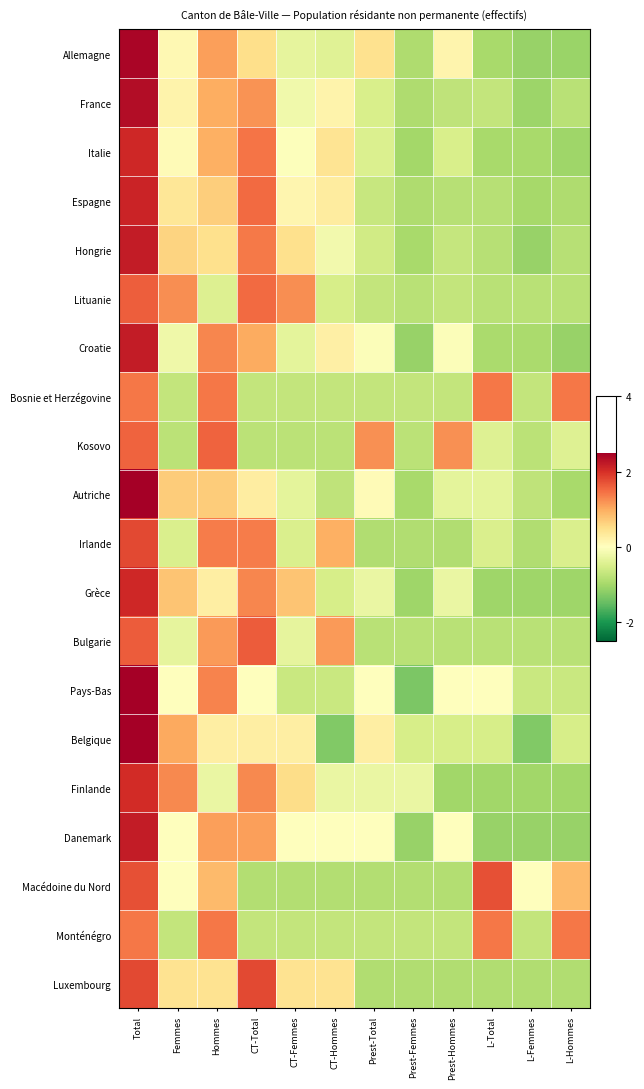

Reading left to right, list all the values displayed in this chart.

Allemagne: Total=2.4	Femmes=0.1	Hommes=1.1	CT-Total=0.5	CT-Femmes=-0.3	CT-Hommes=-0.4	Prest-Total=0.5	Prest-Femmes=-0.9	Prest-Hommes=0.2	L-Total=-1.0	L-Femmes=-1.1	L-Hommes=-1.1
France: Total=2.4	Femmes=0.2	Hommes=1.0	CT-Total=1.2	CT-Femmes=-0.2	CT-Hommes=0.2	Prest-Total=-0.5	Prest-Femmes=-0.9	Prest-Hommes=-0.8	L-Total=-0.7	L-Femmes=-1.1	L-Hommes=-0.8
Italie: Total=2.1	Femmes=0.1	Hommes=1.0	CT-Total=1.4	CT-Femmes=-0.0	CT-Hommes=0.4	Prest-Total=-0.5	Prest-Femmes=-1.0	Prest-Hommes=-0.5	L-Total=-1.0	L-Femmes=-1.0	L-Hommes=-1.0
Espagne: Total=2.1	Femmes=0.4	Hommes=0.7	CT-Total=1.5	CT-Femmes=0.2	CT-Hommes=0.3	Prest-Total=-0.7	Prest-Femmes=-0.9	Prest-Hommes=-0.8	L-Total=-0.8	L-Femmes=-1.0	L-Hommes=-0.9
Hongrie: Total=2.2	Femmes=0.6	Hommes=0.5	CT-Total=1.4	CT-Femmes=0.5	CT-Hommes=-0.2	Prest-Total=-0.6	Prest-Femmes=-1.0	Prest-Hommes=-0.7	L-Total=-0.8	L-Femmes=-1.1	L-Hommes=-0.8
Lituanie: Total=1.6	Femmes=1.2	Hommes=-0.4	CT-Total=1.5	CT-Femmes=1.2	CT-Hommes=-0.5	Prest-Total=-0.7	Prest-Femmes=-0.8	Prest-Hommes=-0.7	L-Total=-0.8	L-Femmes=-0.8	L-Hommes=-0.8
Croatie: Total=2.2	Femmes=-0.2	Hommes=1.3	CT-Total=1.0	CT-Femmes=-0.4	CT-Hommes=0.3	Prest-Total=-0.1	Prest-Femmes=-1.1	Prest-Hommes=-0.1	L-Total=-1.0	L-Femmes=-1.0	L-Hommes=-1.1
Bosnie et Herzégovine: Total=1.4	Femmes=-0.7	Hommes=1.4	CT-Total=-0.7	CT-Femmes=-0.7	CT-Hommes=-0.7	Prest-Total=-0.7	Prest-Femmes=-0.7	Prest-Hommes=-0.7	L-Total=1.4	L-Femmes=-0.7	L-Hommes=1.4
Kosovo: Total=1.6	Femmes=-0.8	Hommes=1.6	CT-Total=-0.8	CT-Femmes=-0.8	CT-Hommes=-0.8	Prest-Total=1.2	Prest-Femmes=-0.8	Prest-Hommes=1.2	L-Total=-0.4	L-Femmes=-0.8	L-Hommes=-0.4
Autriche: Total=2.8	Femmes=0.7	Hommes=0.7	CT-Total=0.3	CT-Femmes=-0.3	CT-Hommes=-0.8	Prest-Total=0.1	Prest-Femmes=-1.0	Prest-Hommes=-0.3	L-Total=-0.3	L-Femmes=-0.8	L-Hommes=-1.0
Irlande: Total=1.8	Femmes=-0.5	Hommes=1.4	CT-Total=1.4	CT-Femmes=-0.5	CT-Hommes=1.0	Prest-Total=-0.9	Prest-Femmes=-0.9	Prest-Hommes=-0.9	L-Total=-0.5	L-Femmes=-0.9	L-Hommes=-0.5
Grèce: Total=2.1	Femmes=0.8	Hommes=0.3	CT-Total=1.3	CT-Femmes=0.8	CT-Hommes=-0.5	Prest-Total=-0.3	Prest-Femmes=-1.0	Prest-Hommes=-0.3	L-Total=-1.0	L-Femmes=-1.0	L-Hommes=-1.0
Bulgarie: Total=1.6	Femmes=-0.3	Hommes=1.1	CT-Total=1.6	CT-Femmes=-0.3	CT-Hommes=1.1	Prest-Total=-0.8	Prest-Femmes=-0.8	Prest-Hommes=-0.8	L-Total=-0.8	L-Femmes=-0.8	L-Hommes=-0.8
Pays-Bas: Total=2.6	Femmes=0.0	Hommes=1.3	CT-Total=0.0	CT-Femmes=-0.7	CT-Hommes=-0.7	Prest-Total=0.0	Prest-Femmes=-1.3	Prest-Hommes=0.0	L-Total=0.0	L-Femmes=-0.7	L-Hommes=-0.7
Belgique: Total=2.5	Femmes=1.0	Hommes=0.3	CT-Total=0.3	CT-Femmes=0.3	CT-Hommes=-1.3	Prest-Total=0.3	Prest-Femmes=-0.5	Prest-Hommes=-0.5	L-Total=-0.5	L-Femmes=-1.3	L-Hommes=-0.5
Finlande: Total=2.0	Femmes=1.3	Hommes=-0.3	CT-Total=1.3	CT-Femmes=0.5	CT-Hommes=-0.3	Prest-Total=-0.3	Prest-Femmes=-0.3	Prest-Hommes=-1.0	L-Total=-1.0	L-Femmes=-1.0	L-Hommes=-1.0
Danemark: Total=2.2	Femmes=0.0	Hommes=1.1	CT-Total=1.1	CT-Femmes=0.0	CT-Hommes=0.0	Prest-Total=0.0	Prest-Femmes=-1.1	Prest-Hommes=0.0	L-Total=-1.1	L-Femmes=-1.1	L-Hommes=-1.1
Macédoine du Nord: Total=1.7	Femmes=0.0	Hommes=0.9	CT-Total=-0.9	CT-Femmes=-0.9	CT-Hommes=-0.9	Prest-Total=-0.9	Prest-Femmes=-0.9	Prest-Hommes=-0.9	L-Total=1.7	L-Femmes=0.0	L-Hommes=0.9
Monténégro: Total=1.4	Femmes=-0.7	Hommes=1.4	CT-Total=-0.7	CT-Femmes=-0.7	CT-Hommes=-0.7	Prest-Total=-0.7	Prest-Femmes=-0.7	Prest-Hommes=-0.7	L-Total=1.4	L-Femmes=-0.7	L-Hommes=1.4
Luxembourg: Total=1.8	Femmes=0.4	Hommes=0.4	CT-Total=1.8	CT-Femmes=0.4	CT-Hommes=0.4	Prest-Total=-0.9	Prest-Femmes=-0.9	Prest-Hommes=-0.9	L-Total=-0.9	L-Femmes=-0.9	L-Hommes=-0.9